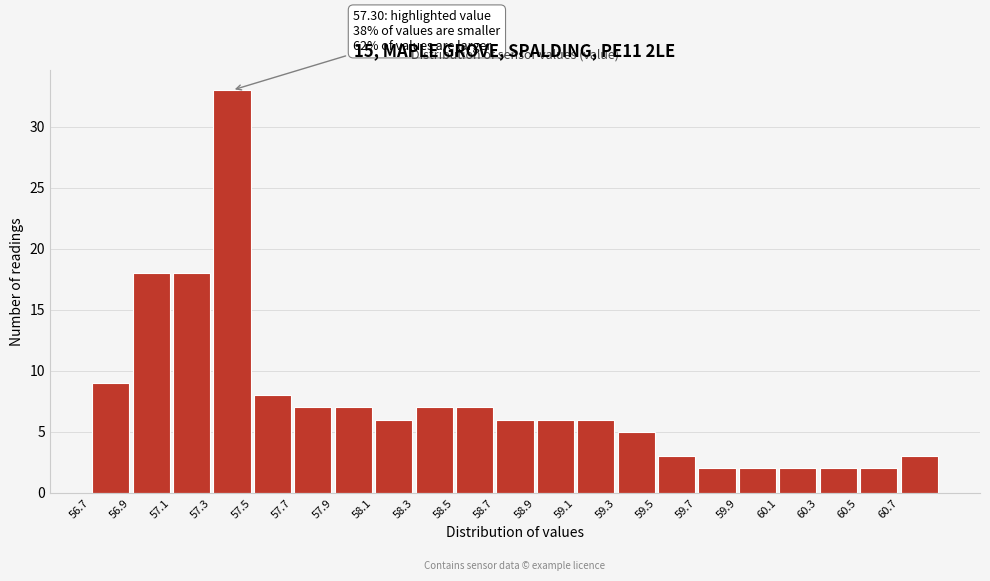

Which range on the x-axis has the tallest bar?

57.3 to 57.5